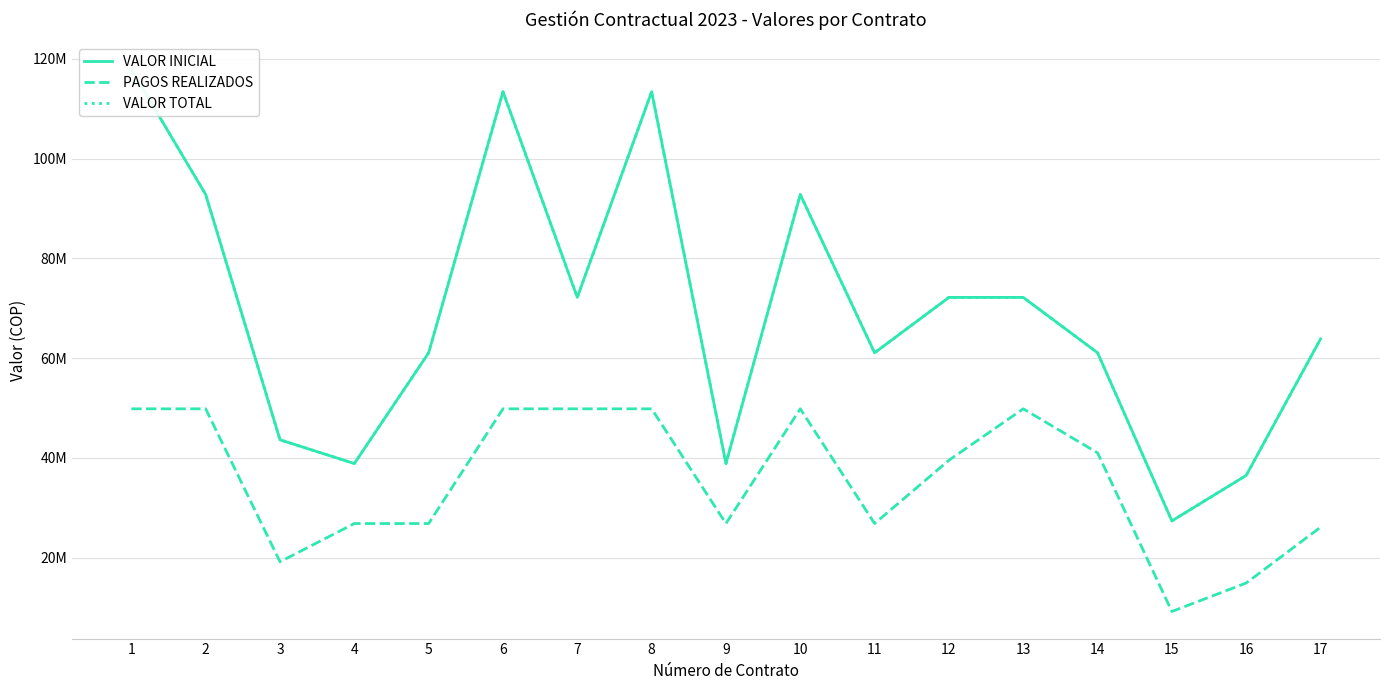

What is the average value of the VALOR INICIAL series?

69349844